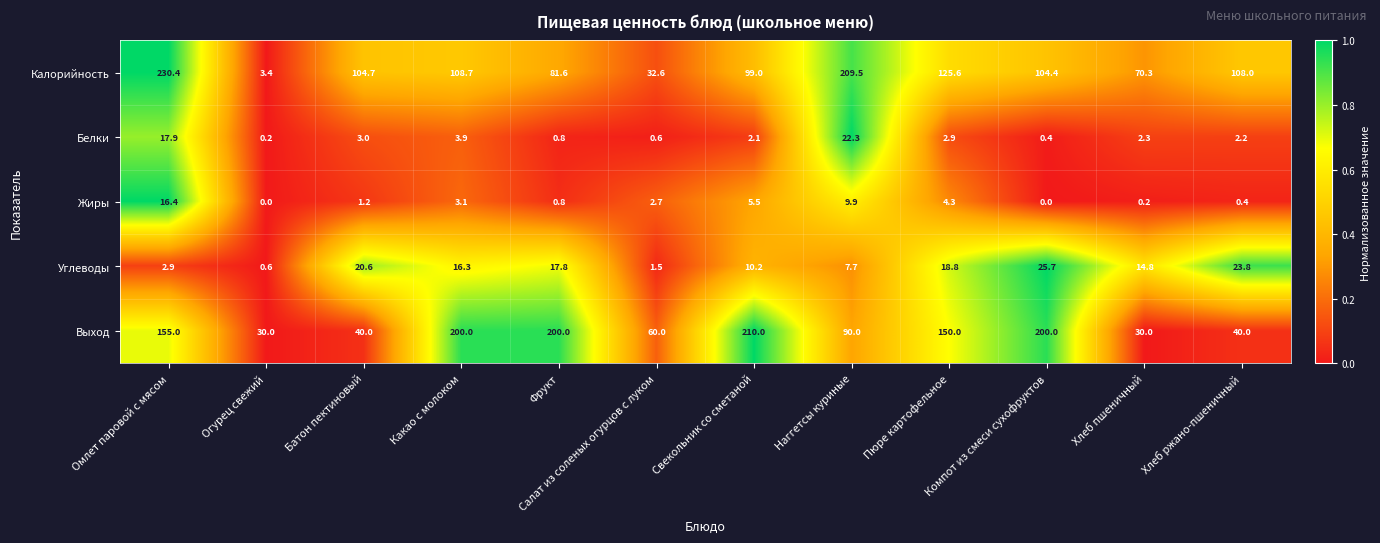

What is the total value across all series at Фрукт?

301.0